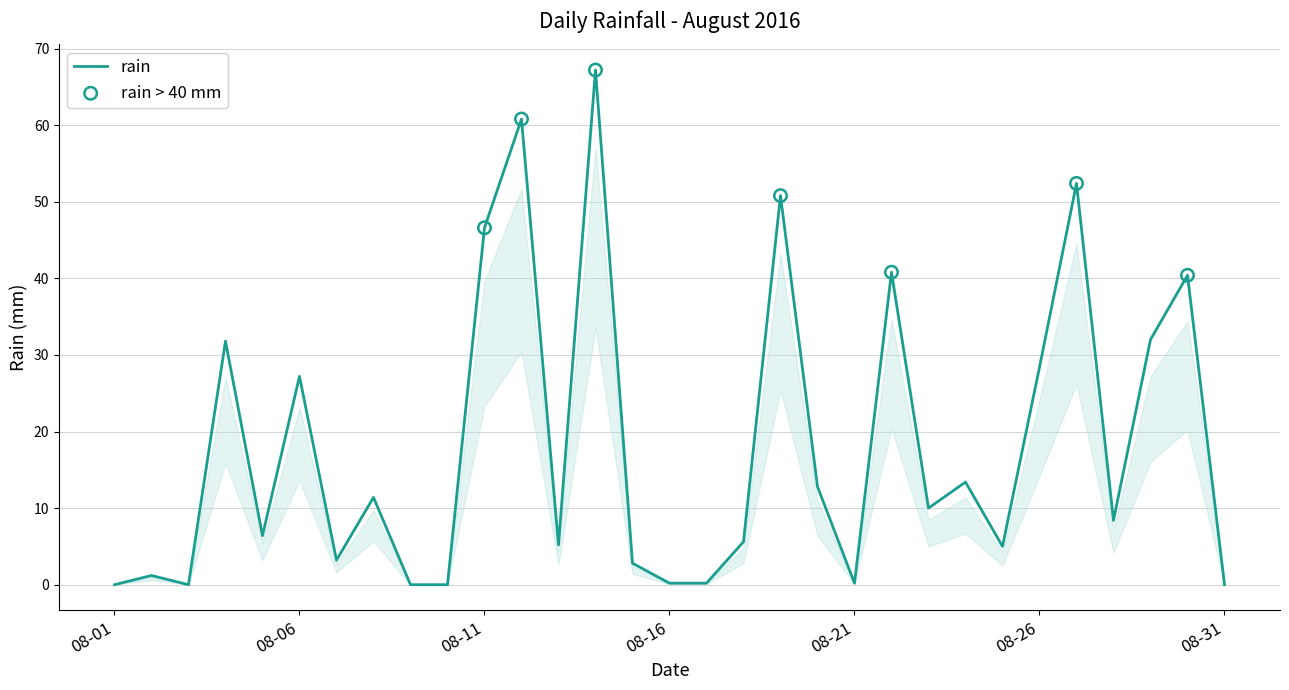

What is the greatest value displayed?

67.2